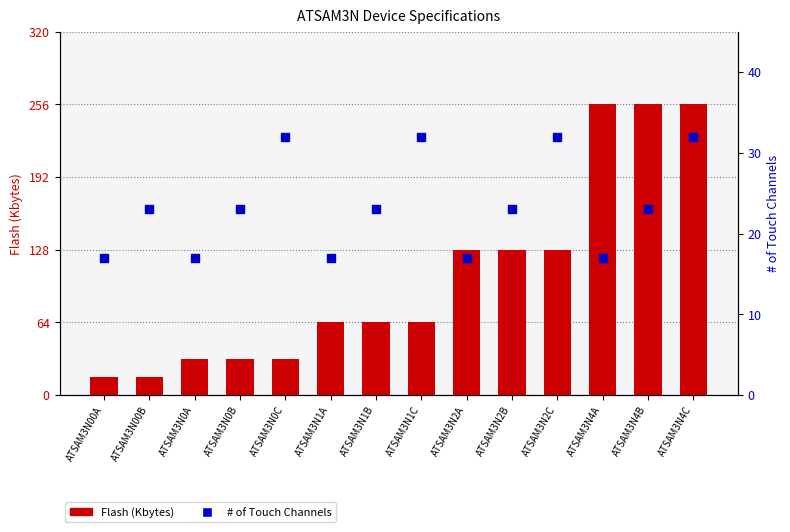

Is the value of Flash (Kbytes) at ATSAM3N4A greater than the value of # of Touch Channels at ATSAM3N2A?

Yes